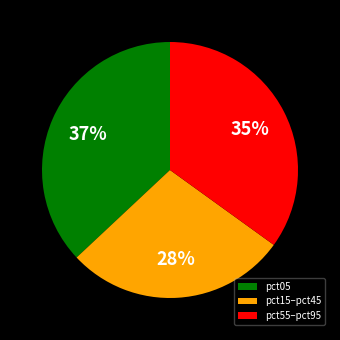

True or false: pct05 accounts for 48% of the total.

False